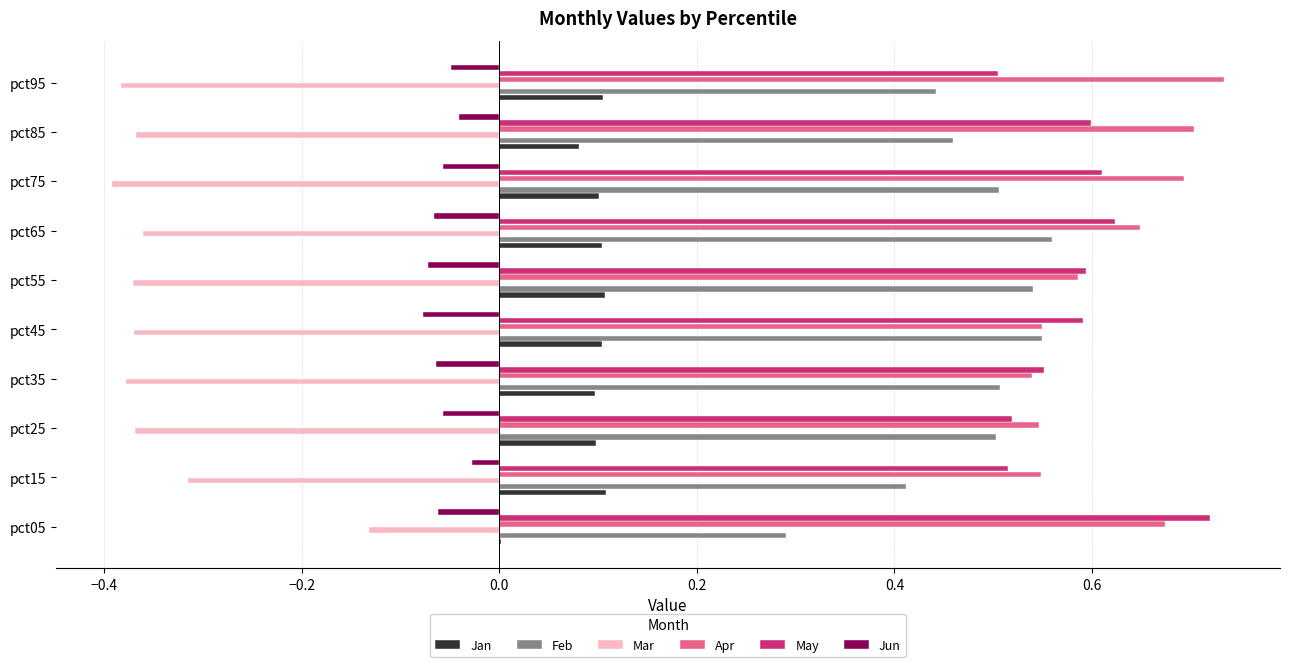

The value of May at pct75 is 0.6. True or false?

True